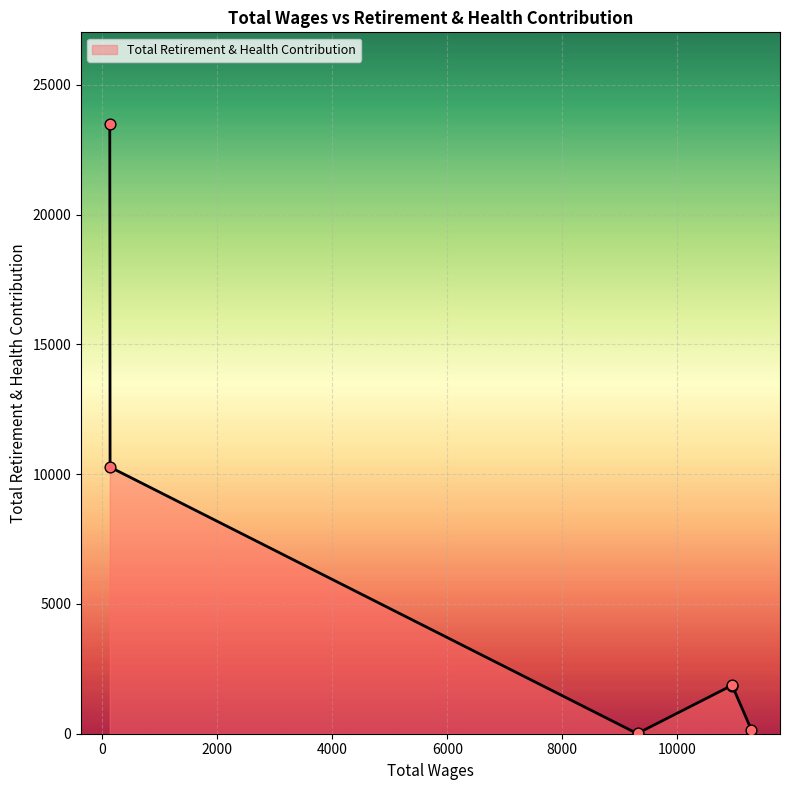

What is the maximum value shown in the chart?

23501